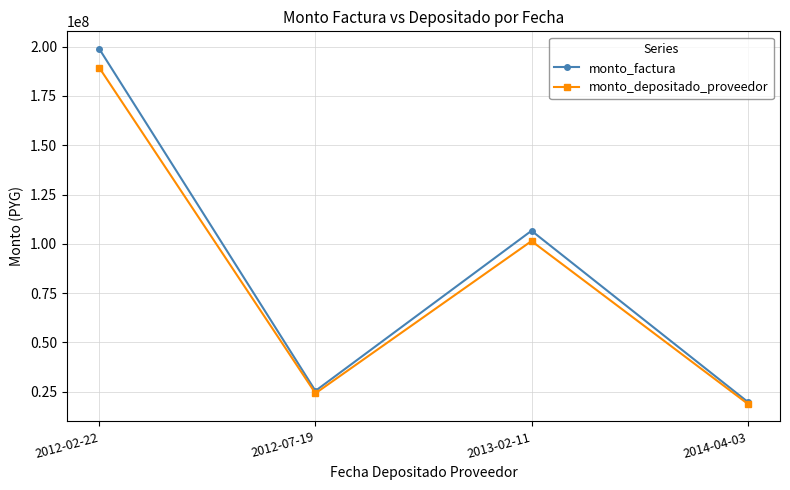

What position from the right is 2012-02-22?

4